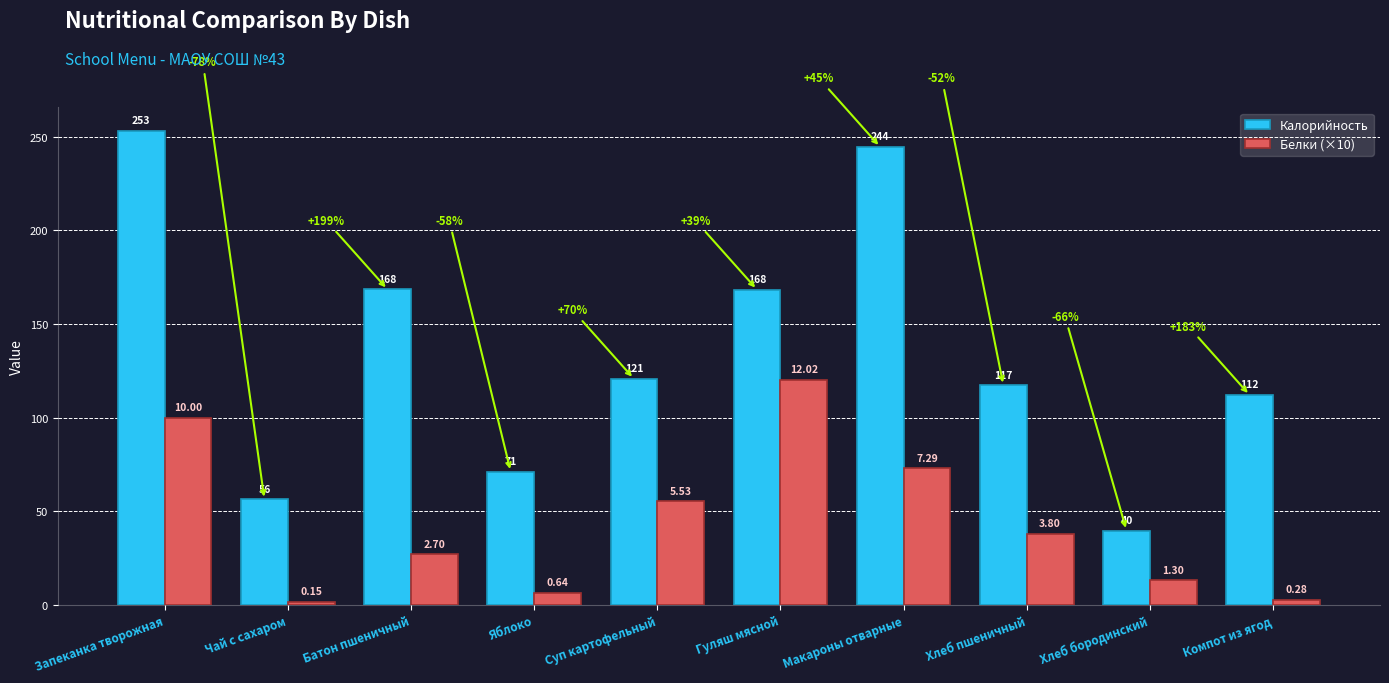

Reading left to right, extract all data points from this chart.

Калорийность: Запеканка творожная=253.0	Чай с сахаром=56.2	Батон пшеничный=168.4	Яблоко=71.0	Суп картофельный=120.7	Гуляш мясной=168.3	Макароны отварные=244.5	Хлеб пшеничный=117.2	Хлеб бородинский=39.6	Компот из ягод=112.0
Белки (×10): Запеканка творожная=100.0	Чай с сахаром=1.5	Батон пшеничный=27.0	Яблоко=6.4	Суп картофельный=55.3	Гуляш мясной=120.2	Макароны отварные=72.9	Хлеб пшеничный=38.0	Хлеб бородинский=13.0	Компот из ягод=2.8